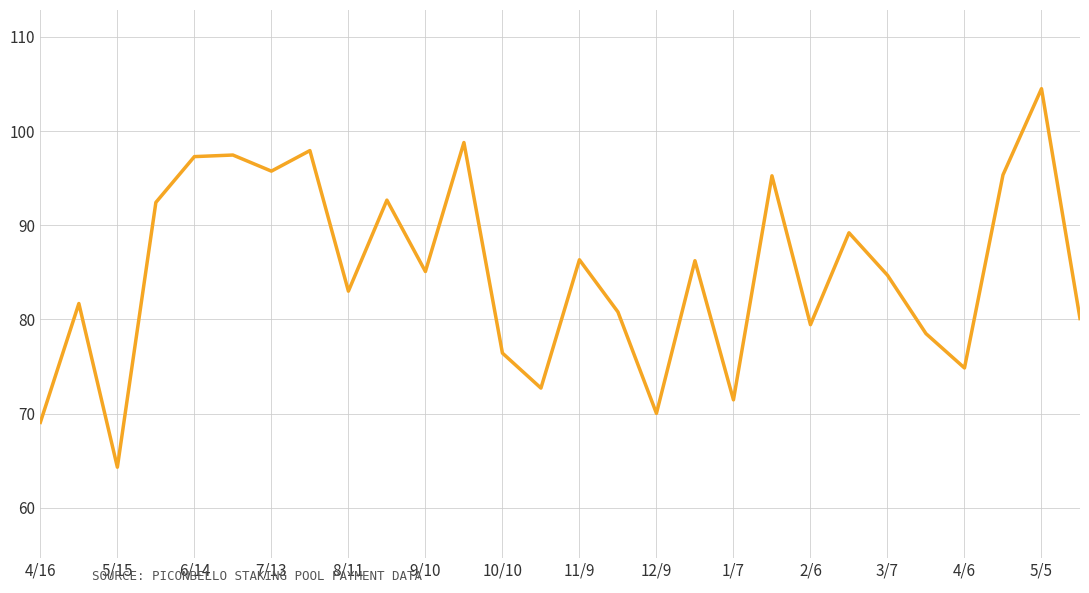

What is the difference between the second highest and minimum values?

34.5